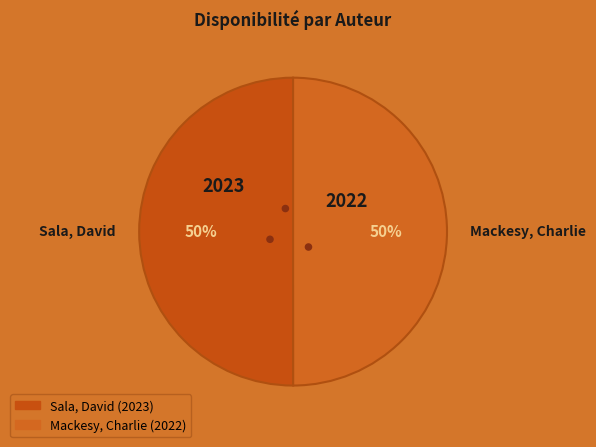

What portion of the pie excludes Sala, David?

50.0%